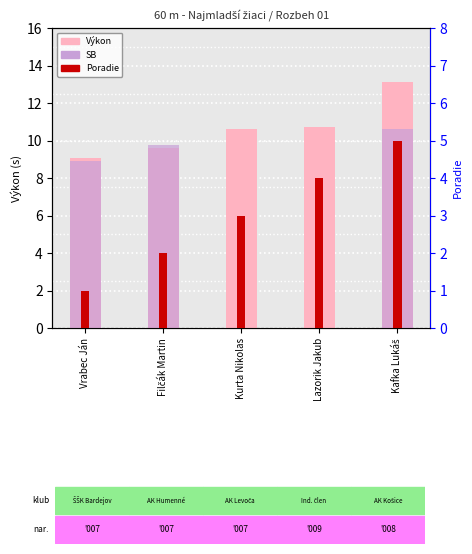

True or false: Výkon has a value of 3.6 at Kurta Nikolas.

False